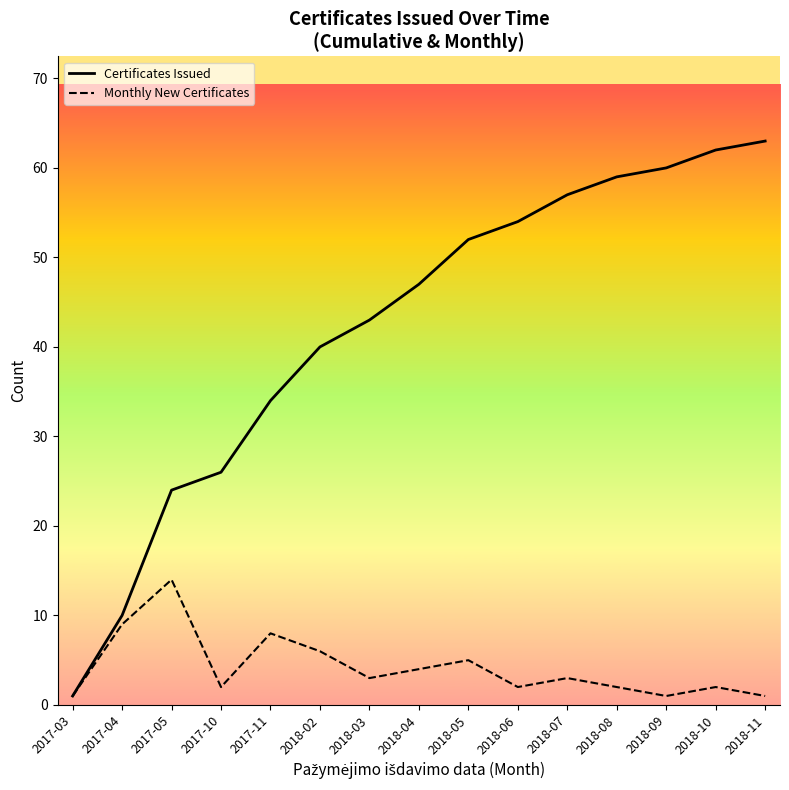

How many values in the Certificates Issued series are below 47?

7